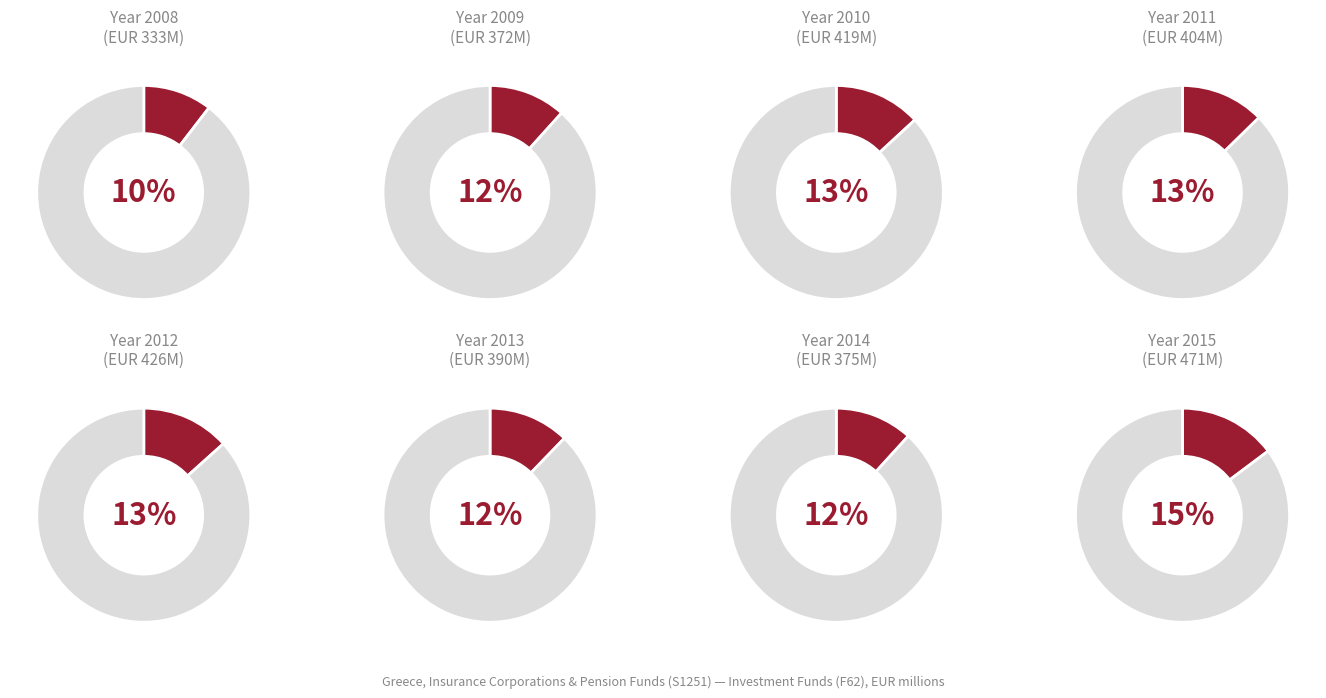

True or false: 2010 accounts for 20% of the total.

False